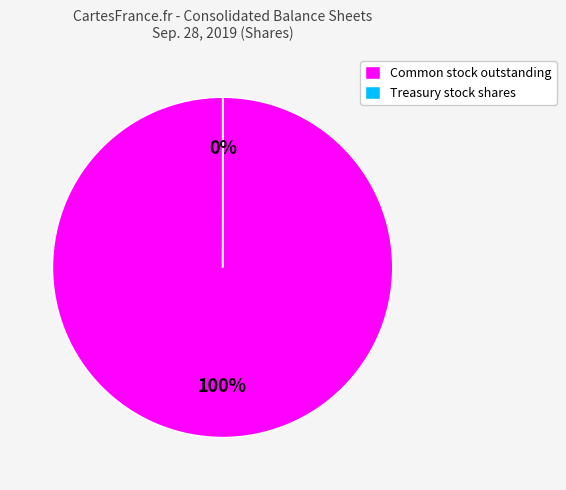

Is there a majority slice in this chart?

Yes